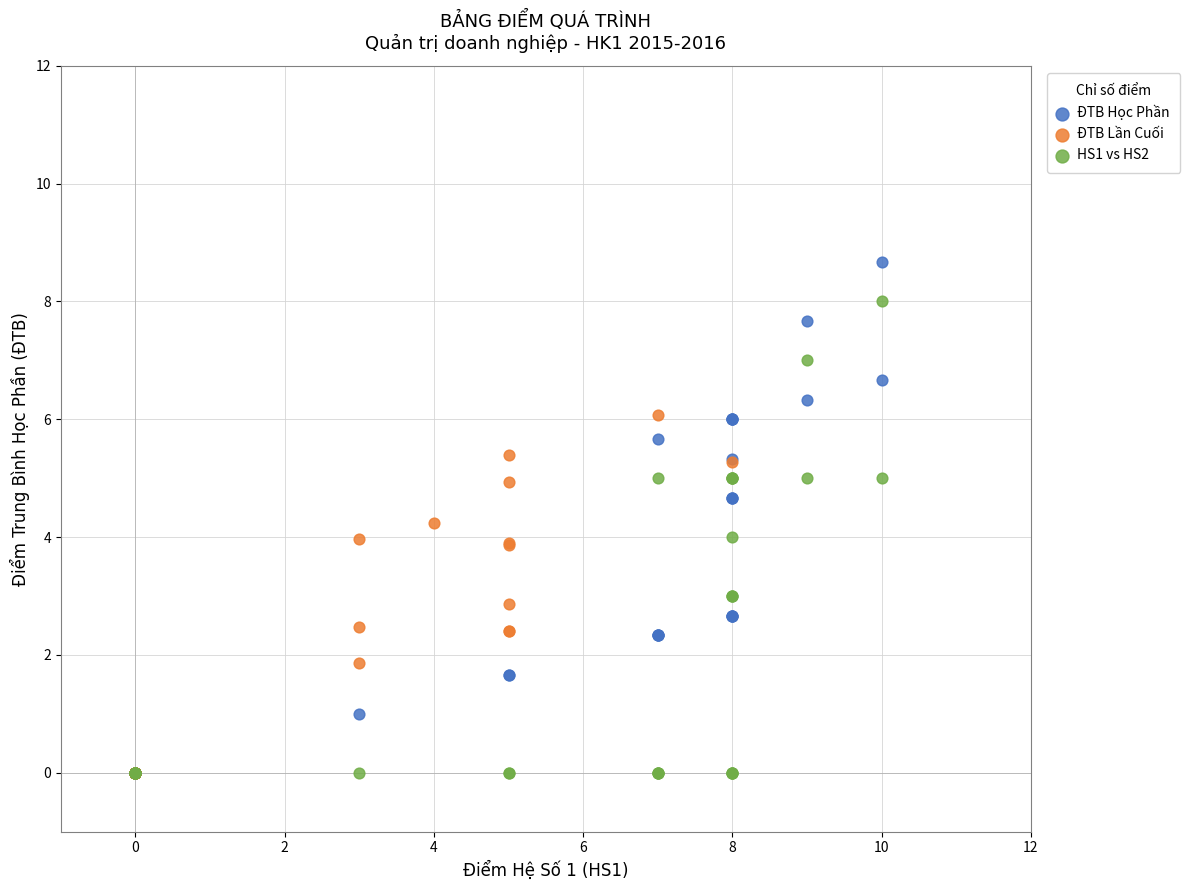

Which series has the widest spread of Y values?

ĐTB Học Phần